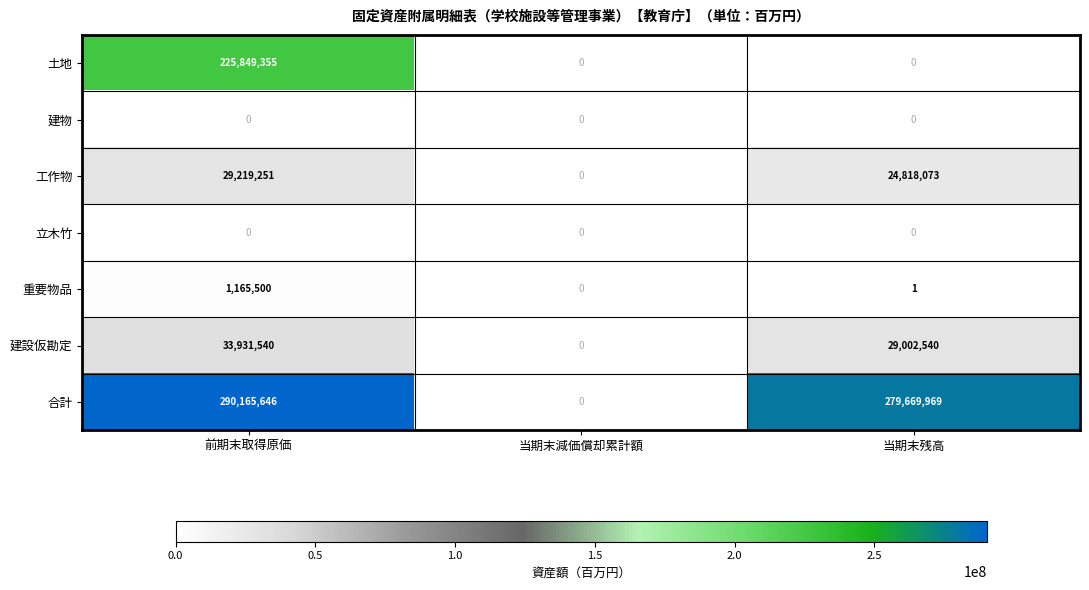

True or false: 工作物 has a value of 42825510 at 当期末残高.

False